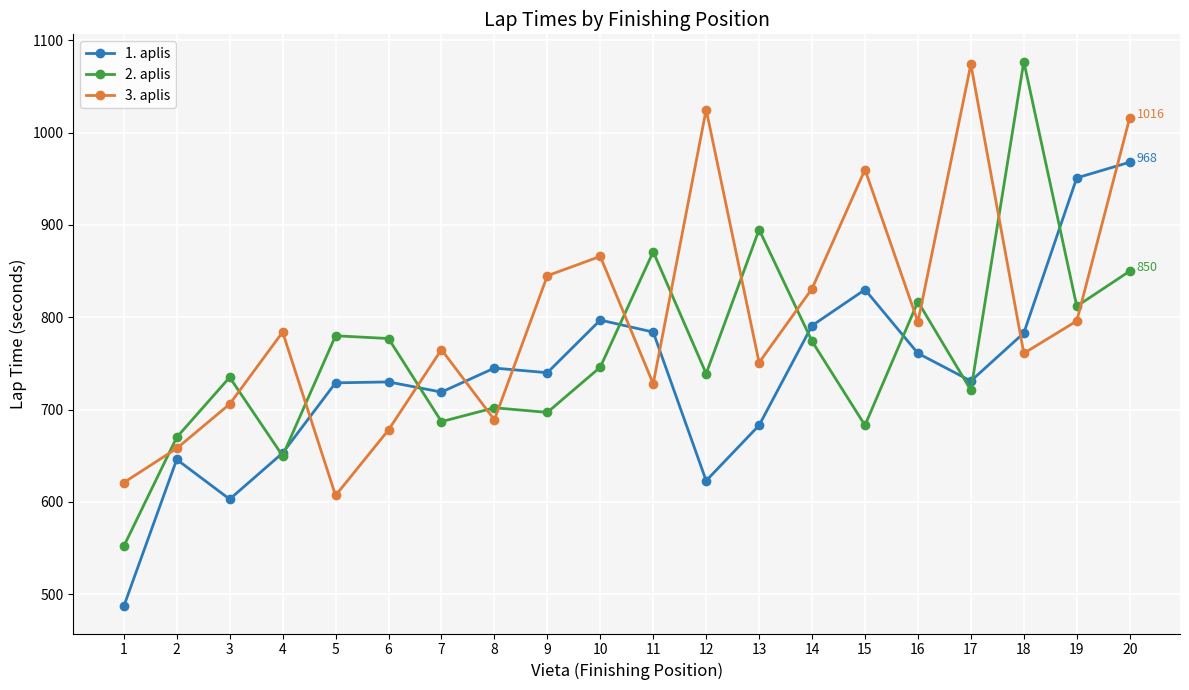

The 3. aplis series shows 621 at 1. True or false?

True